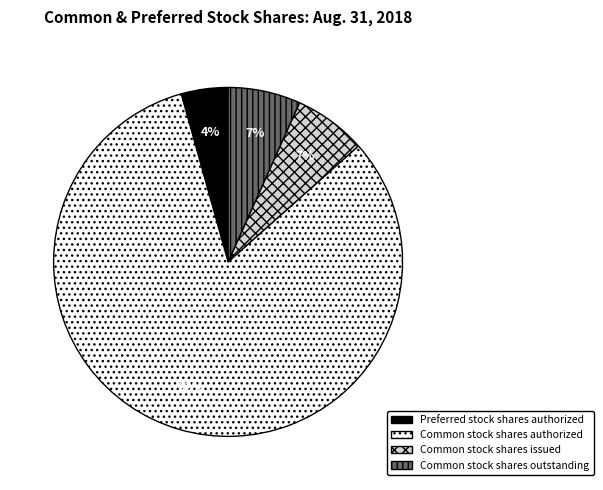

Does any single category account for the majority?

Yes